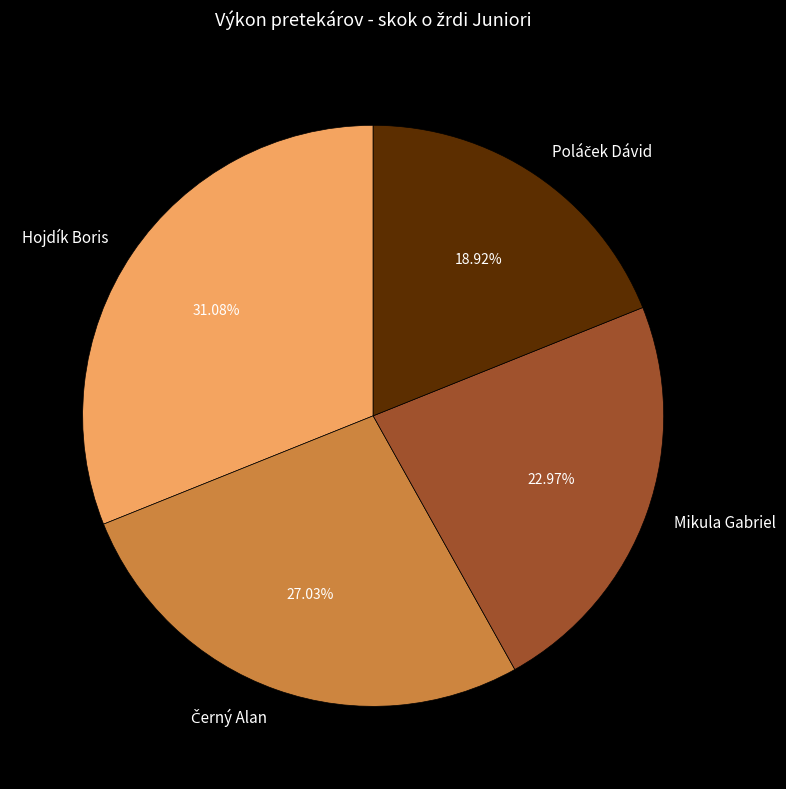

Count the number of slices in the pie.

4